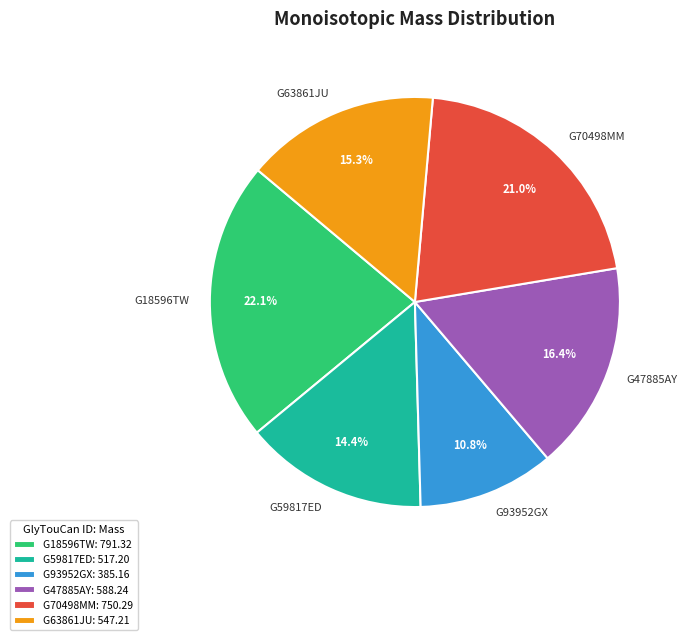

Between G70498MM and G18596TW, which is larger?

G18596TW